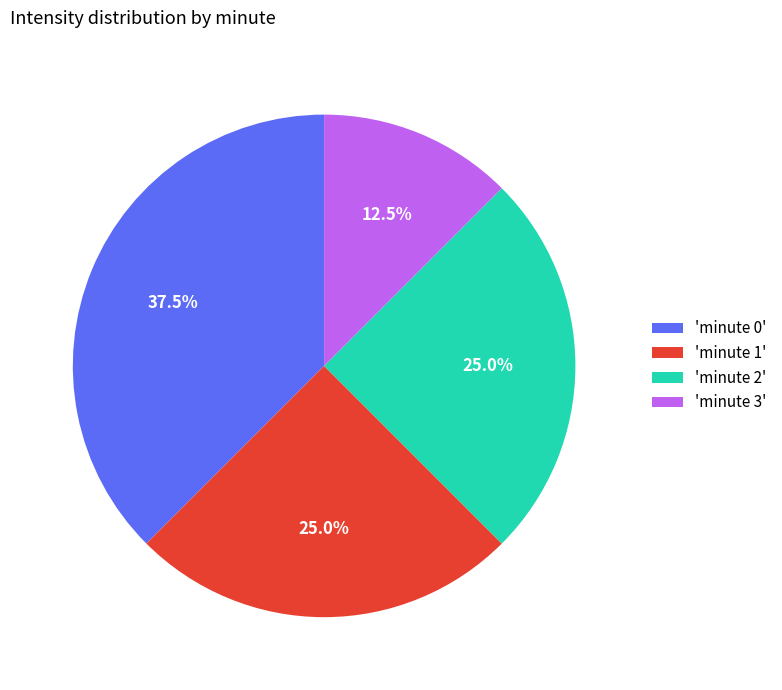

Does 'minute 1' represent more than half of the total?

No